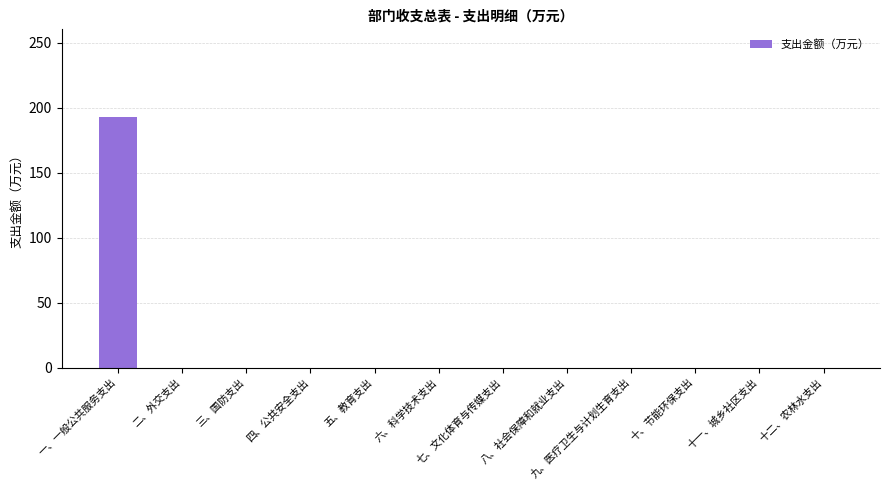

Is it true that the value at 十二、农林水支出 is -84.9?

False